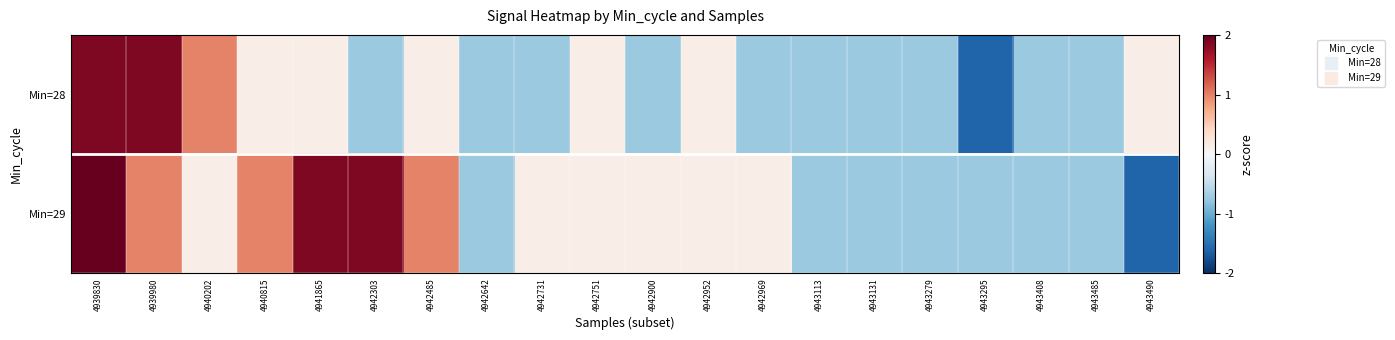

What is the total value across all series at 4939980?

2.9